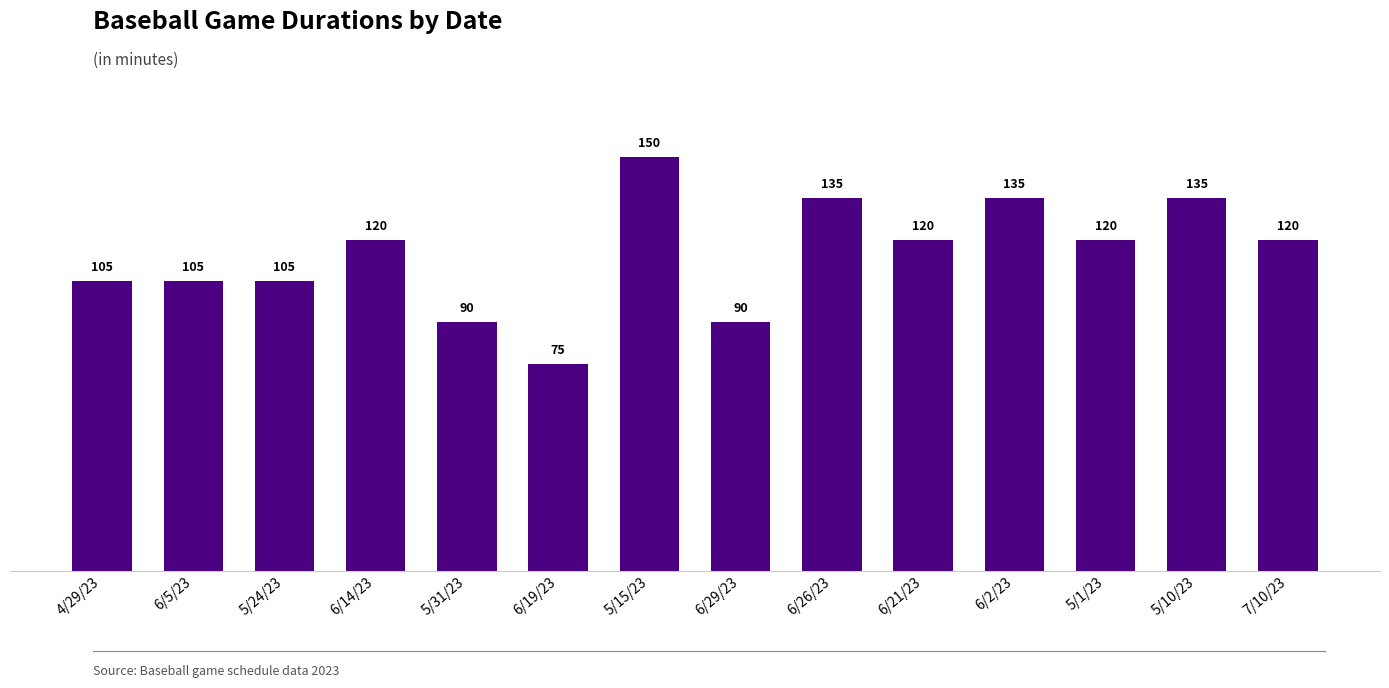

True or false: the data shows 120 at 6/14/23.

True